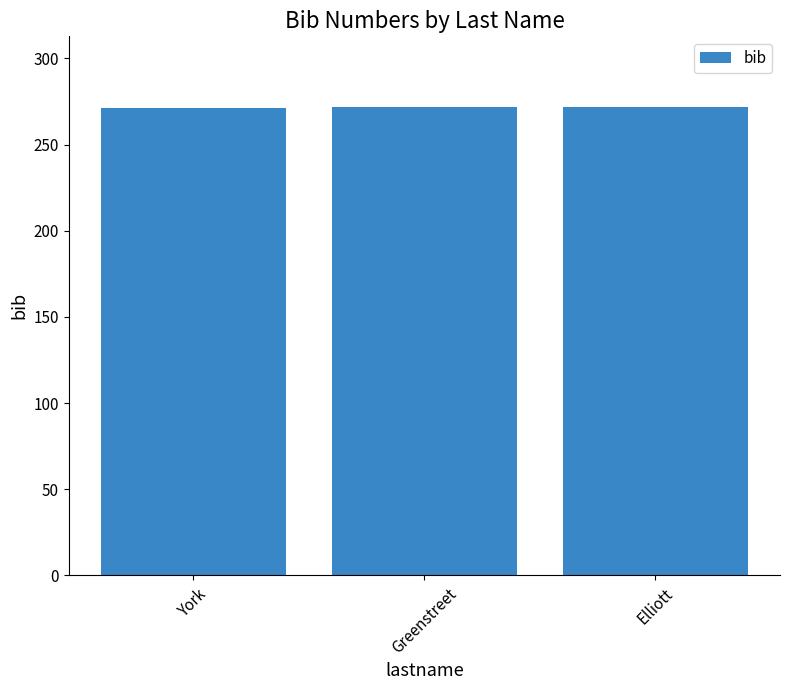

True or false: the data shows 272 at Greenstreet.

True